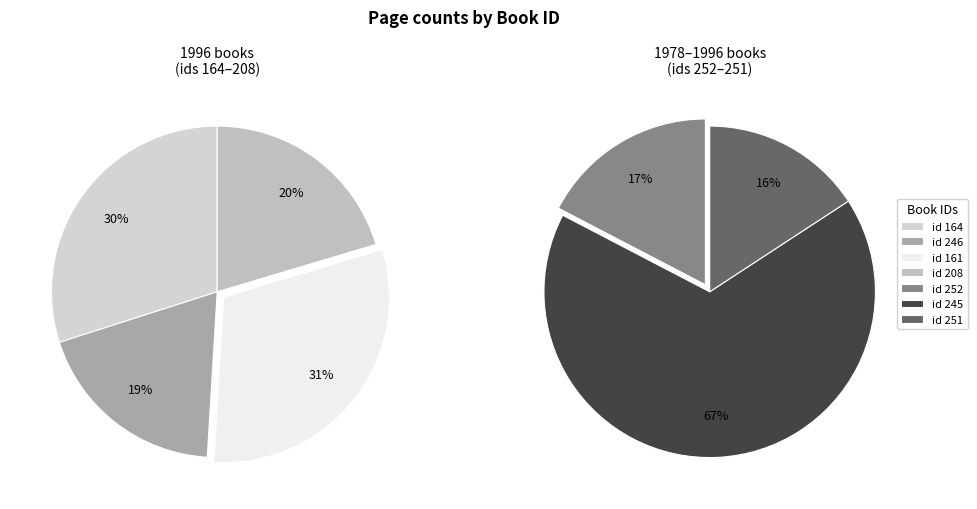

What is the ratio of the value at 164 to the value at 252?

0.5